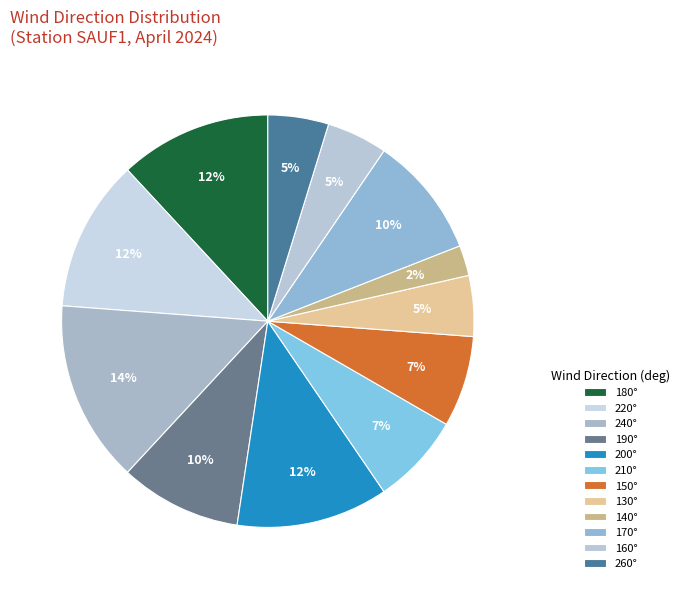

How many slices are in this pie chart?

12